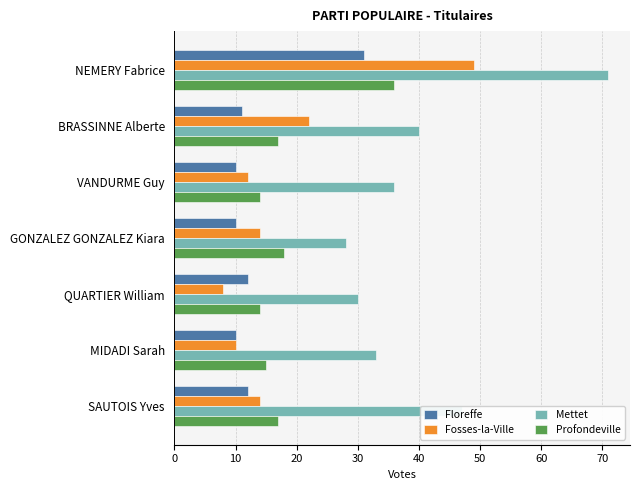

How many values in the Mettet series are below 36?

3